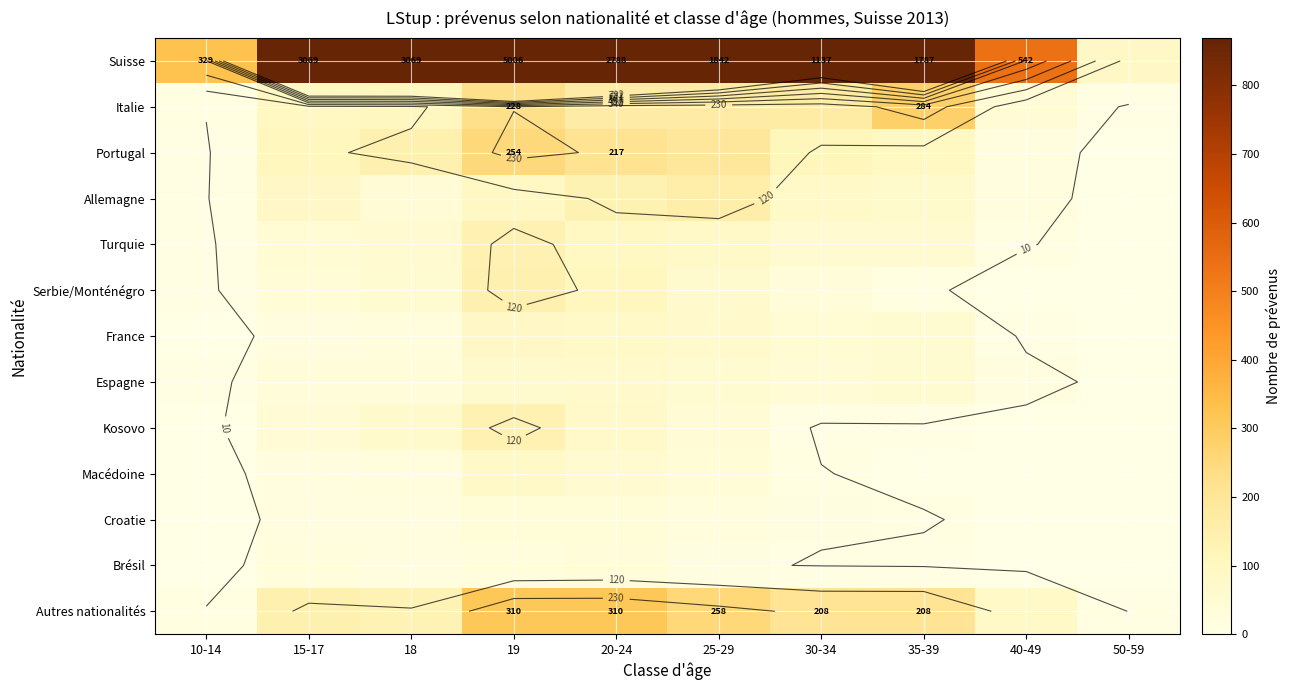

List the labels in order of Kosovo value, largest first.

19, 20-24, 18, 15-17, 25-29, 30-34, 35-39, 10-14, 40-49, 50-59